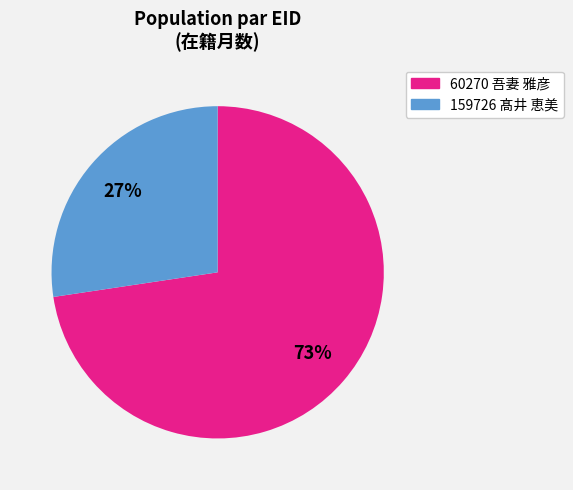

How many slices are in this pie chart?

2